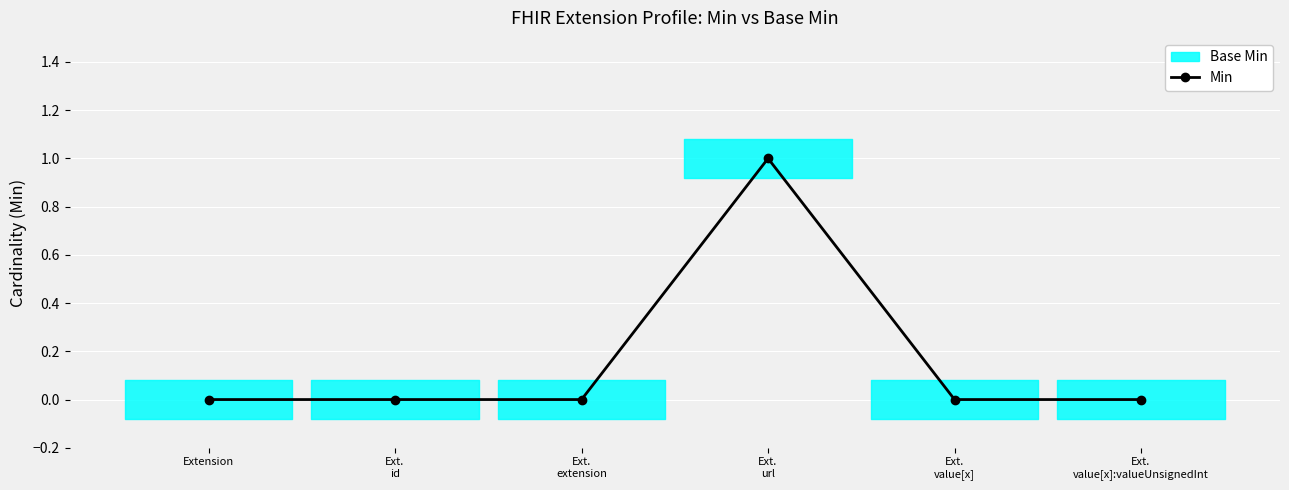

List the labels in order of value, smallest first.

Extension, Ext.
id, Ext.
extension, Ext.
value[x], Ext.
value[x]:valueUnsignedInt, Ext.
url